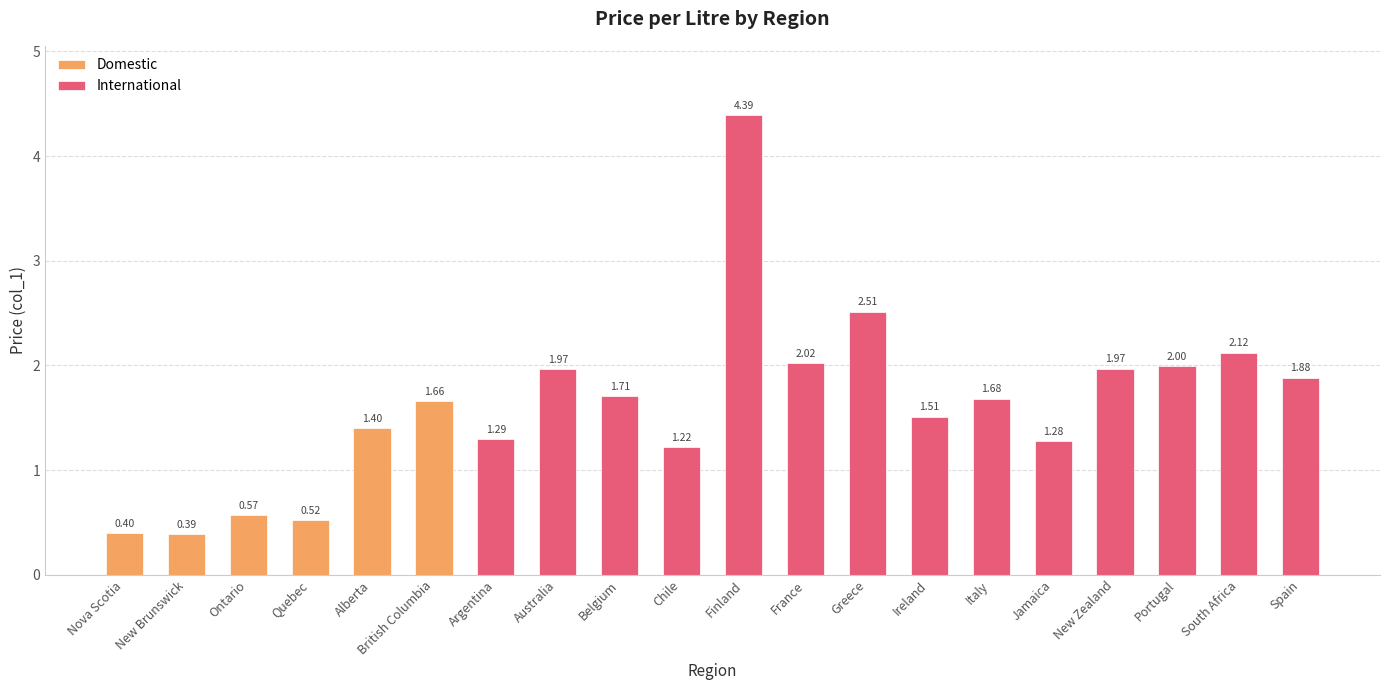

Where does the data first go above 1?

Alberta